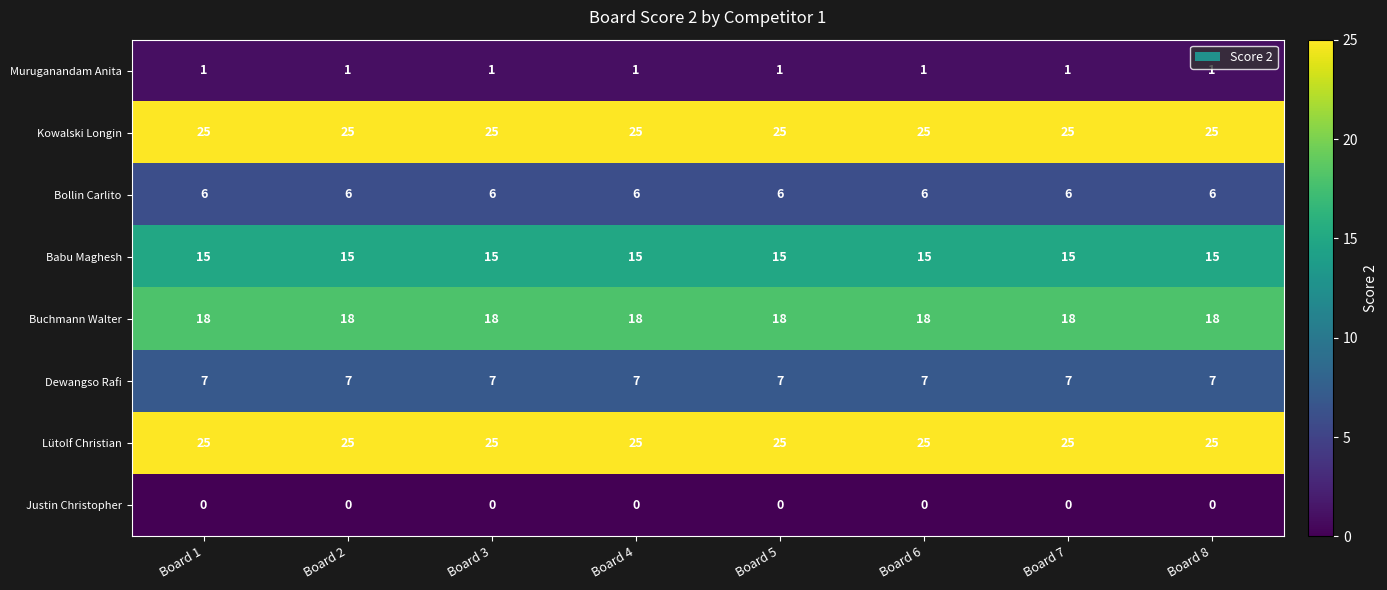

What is the difference between the highest and lowest values at Board 7?

25